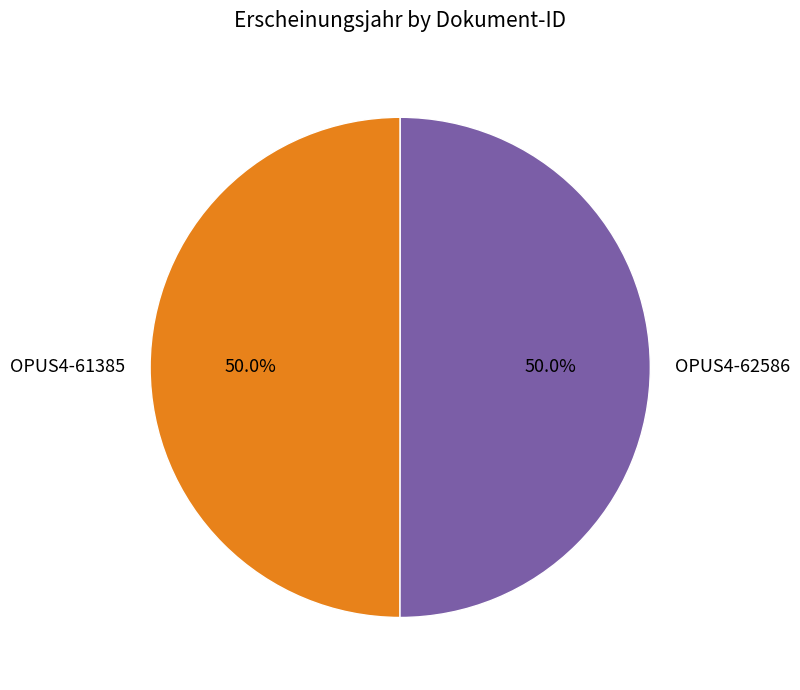

Count the number of slices in the pie.

2